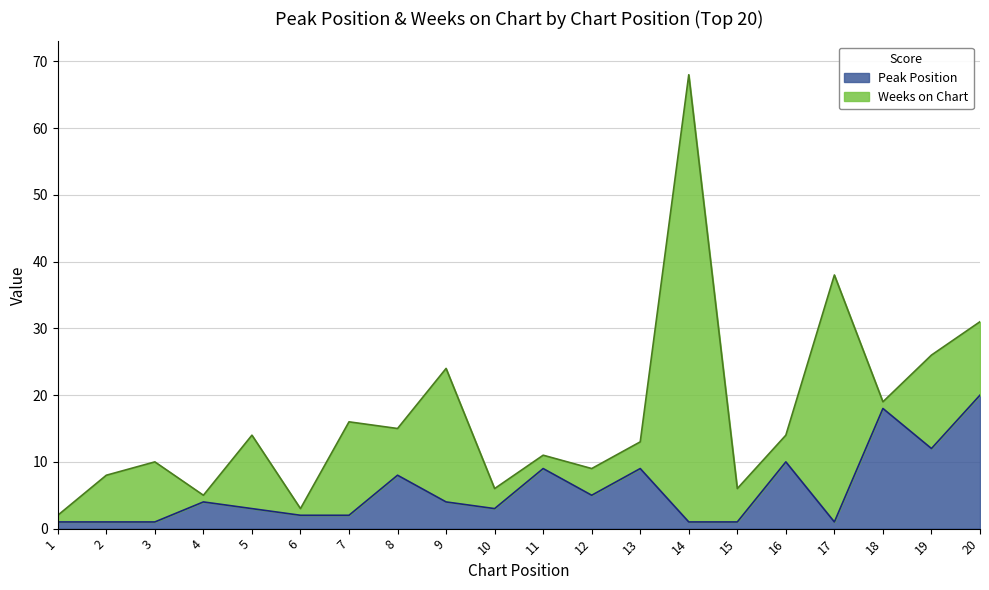

What is the change in value from 2 to 11?

+8